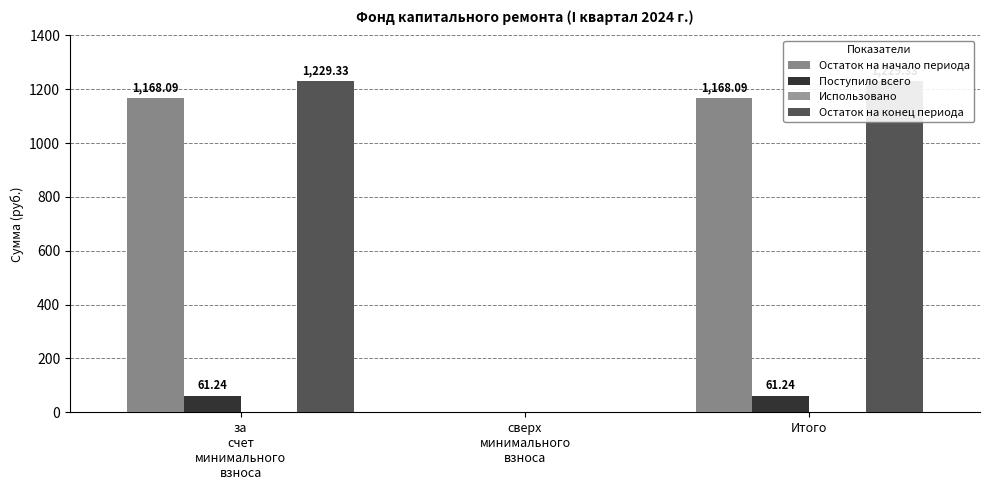

What is the label of the 2nd bar from the right?

сверх
минимального
взноса